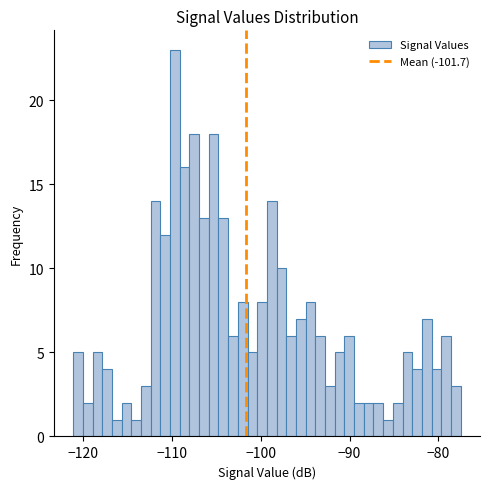

Around what value on the x-axis is the tallest bar? Give the approximate position of its centre, as read against the axis.

-110